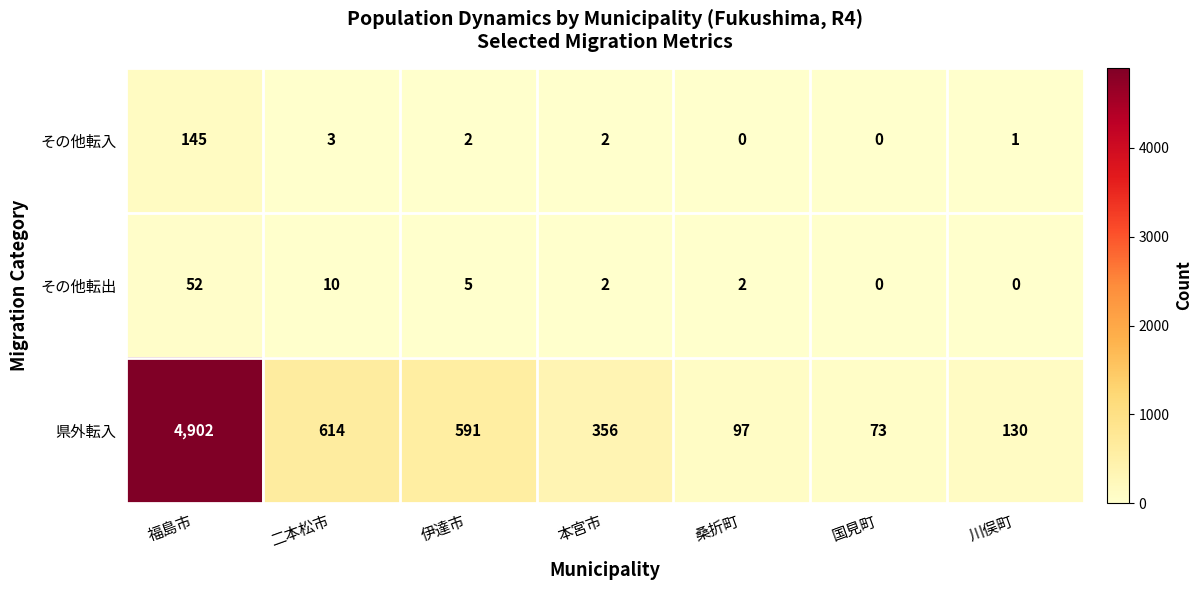

Reading left to right, what are all the values shown in this chart?

その他転入: 福島市=145	二本松市=3	伊達市=2	本宮市=2	桑折町=0	国見町=0	川俣町=1
その他転出: 福島市=52	二本松市=10	伊達市=5	本宮市=2	桑折町=2	国見町=0	川俣町=0
県外転入: 福島市=4902	二本松市=614	伊達市=591	本宮市=356	桑折町=97	国見町=73	川俣町=130